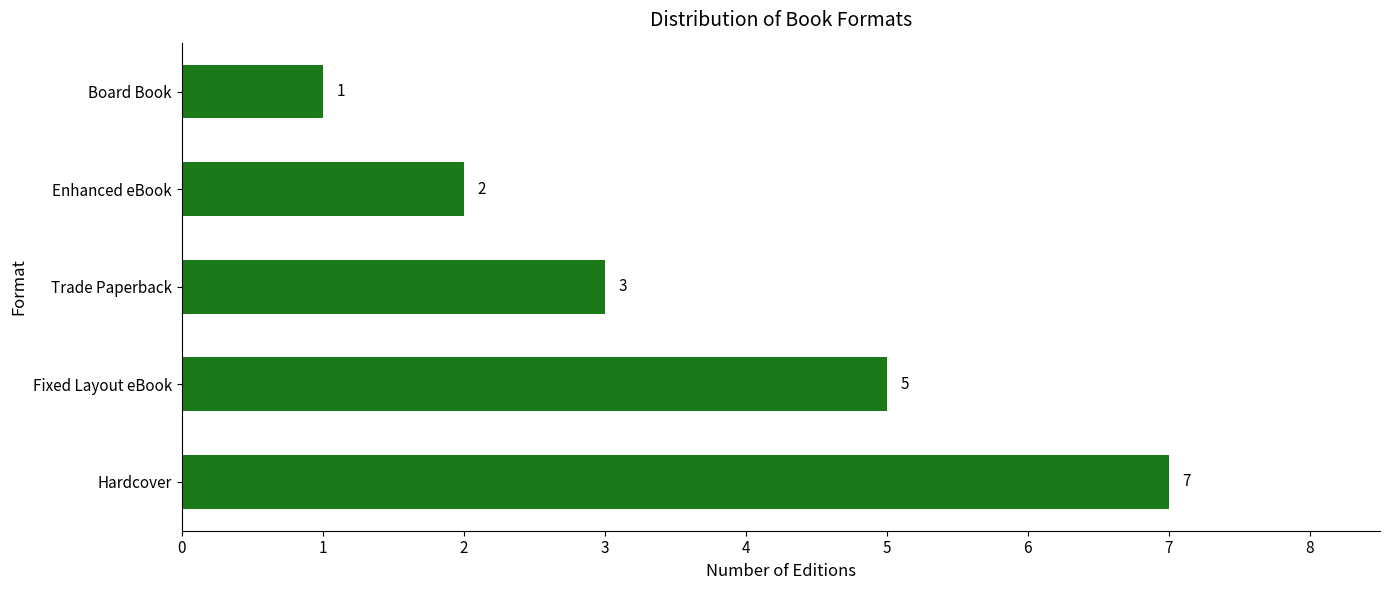

How many bars are there in total?

5